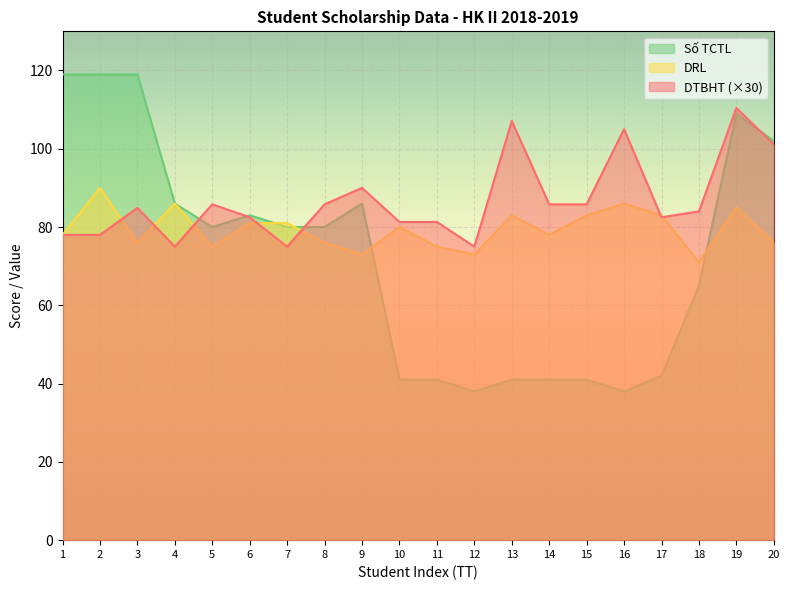

At which category does the chart reach its peak across all series?

1